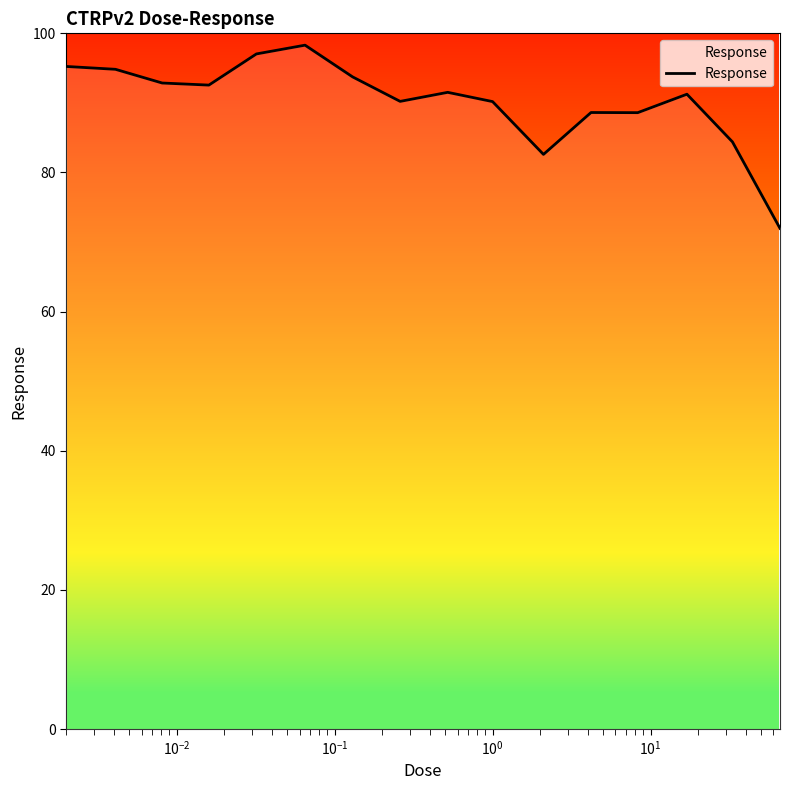

What is the maximum value shown in the chart?

98.3